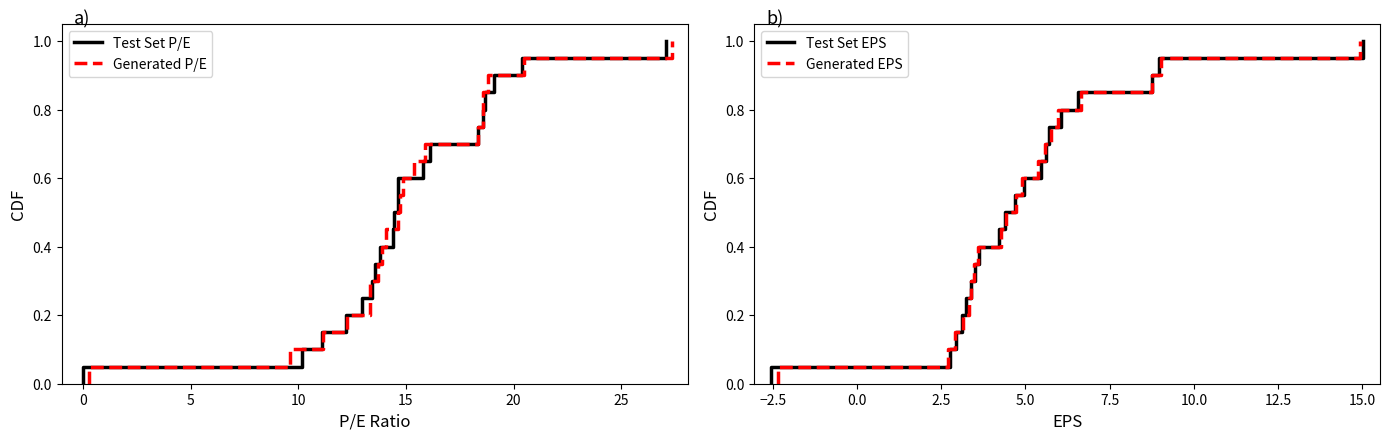

How many values in the Test Set EPS series exceed 0?

20